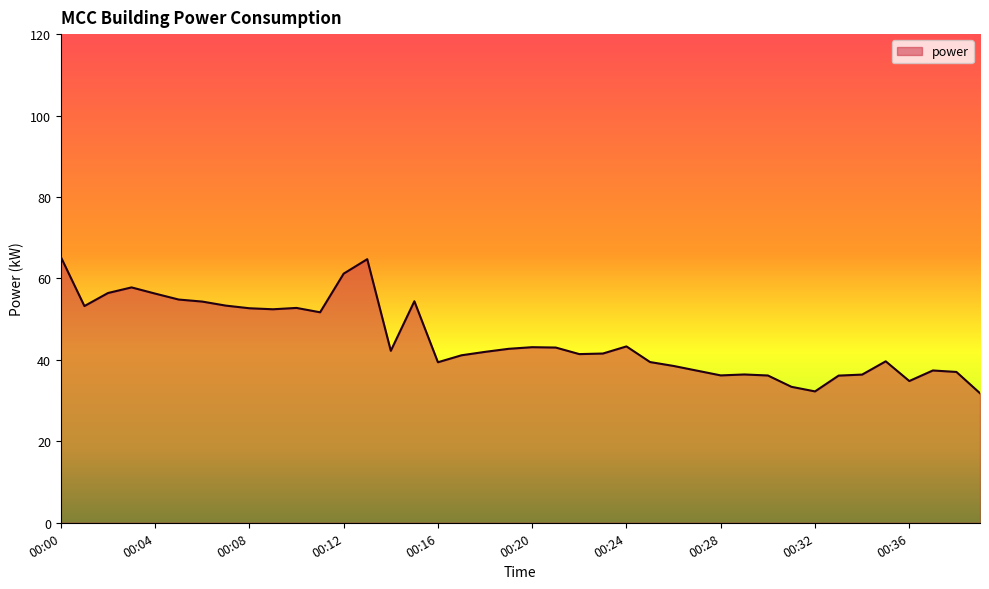

What is the maximum value shown in the chart?

65.3